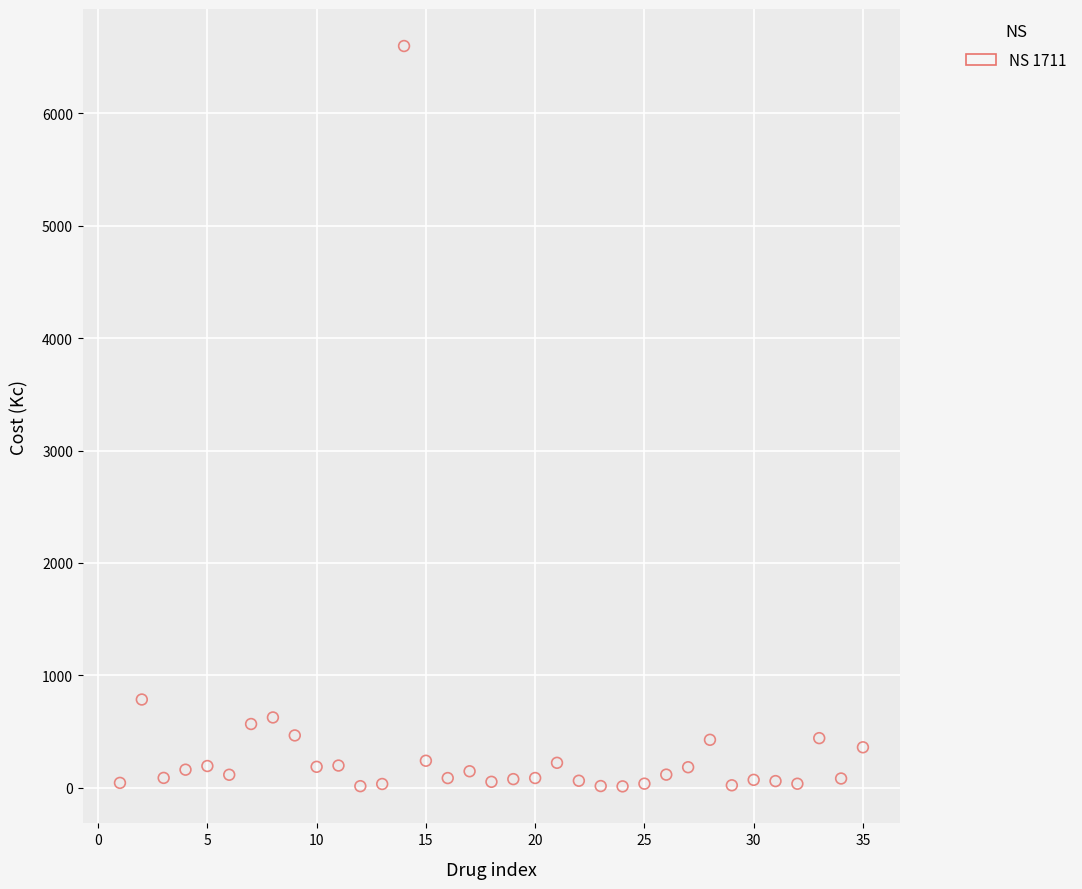

What is the range of Y values (max minus min)?

6587.9